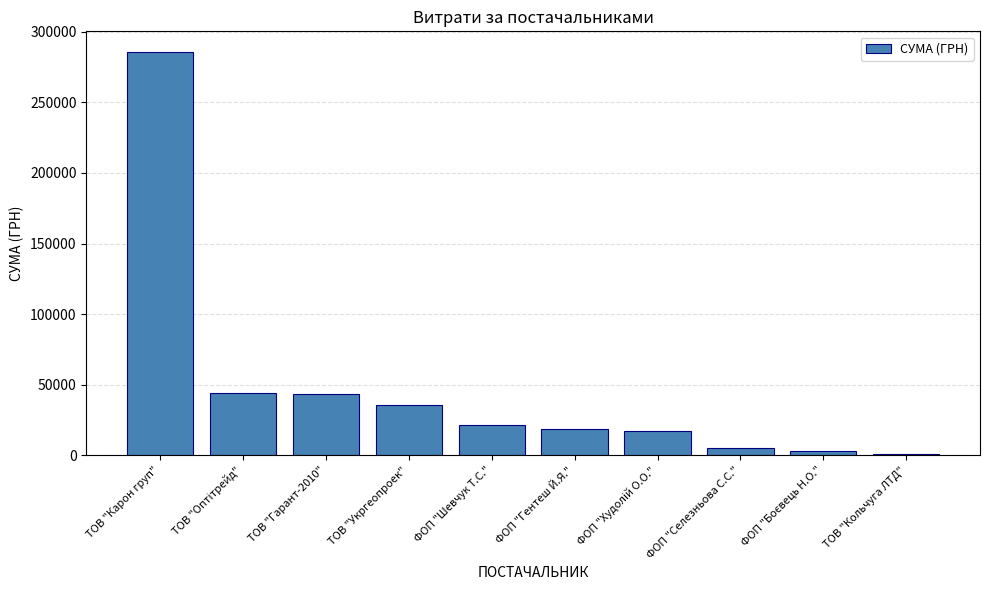

At which category does the chart reach its peak across all series?

ТОВ "Карон груп"